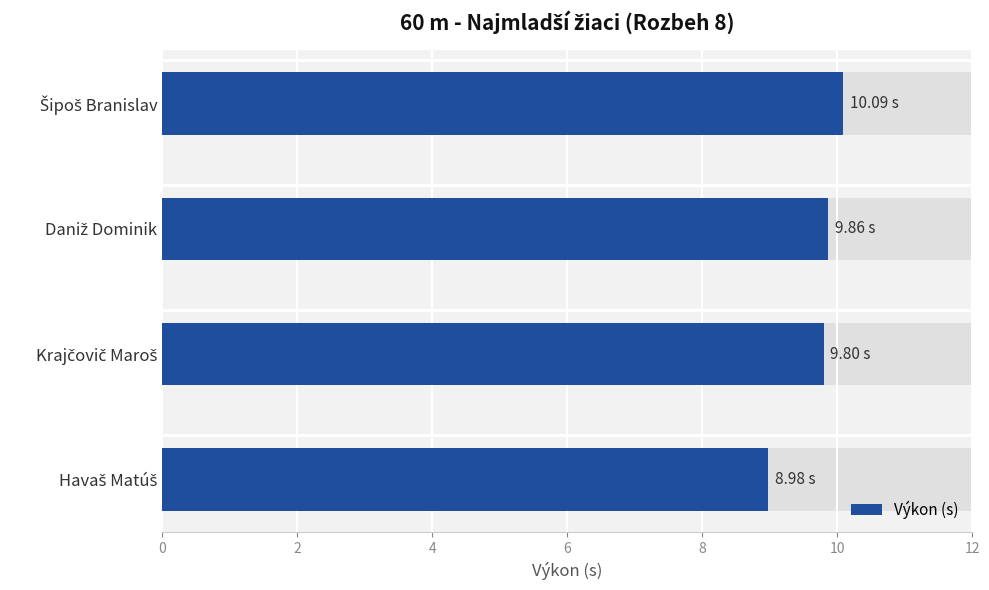

Reading left to right, list all the values displayed in this chart.

9.0	9.8	9.9	10.1